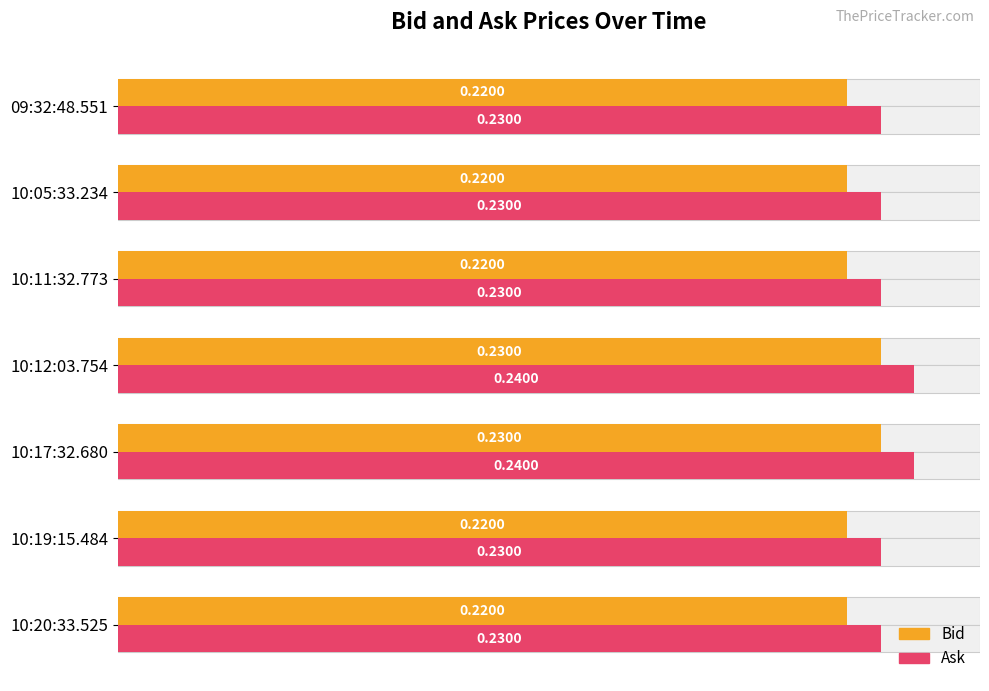

Reading left to right, list all the values displayed in this chart.

Bid: 0.2	0.2	0.2	0.2	0.2	0.2	0.2
Ask: 0.2	0.2	0.2	0.2	0.2	0.2	0.2